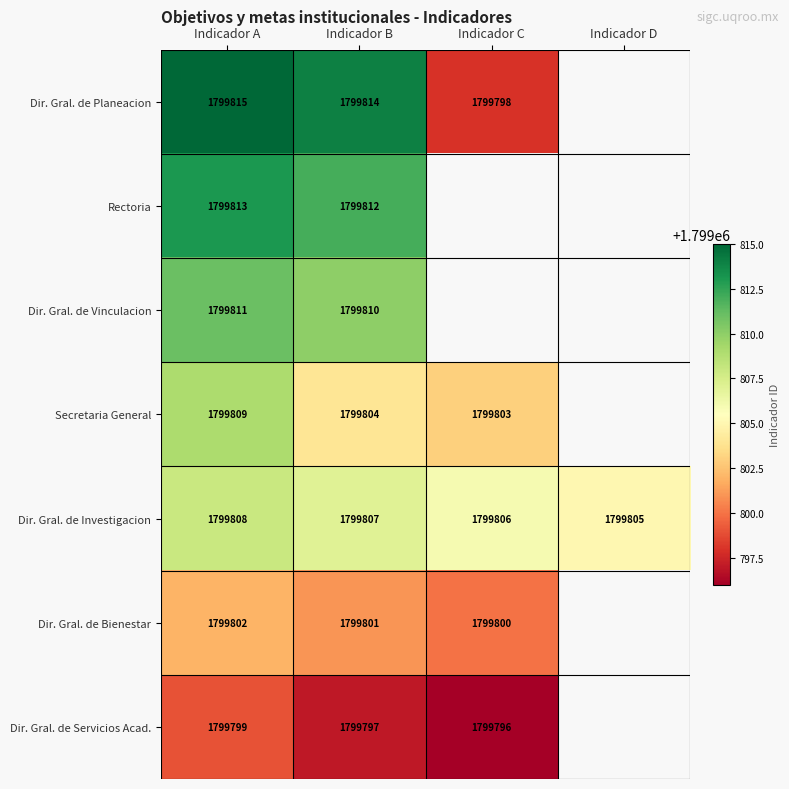

What is the difference between the highest and lowest values at Indicador C?

10.0